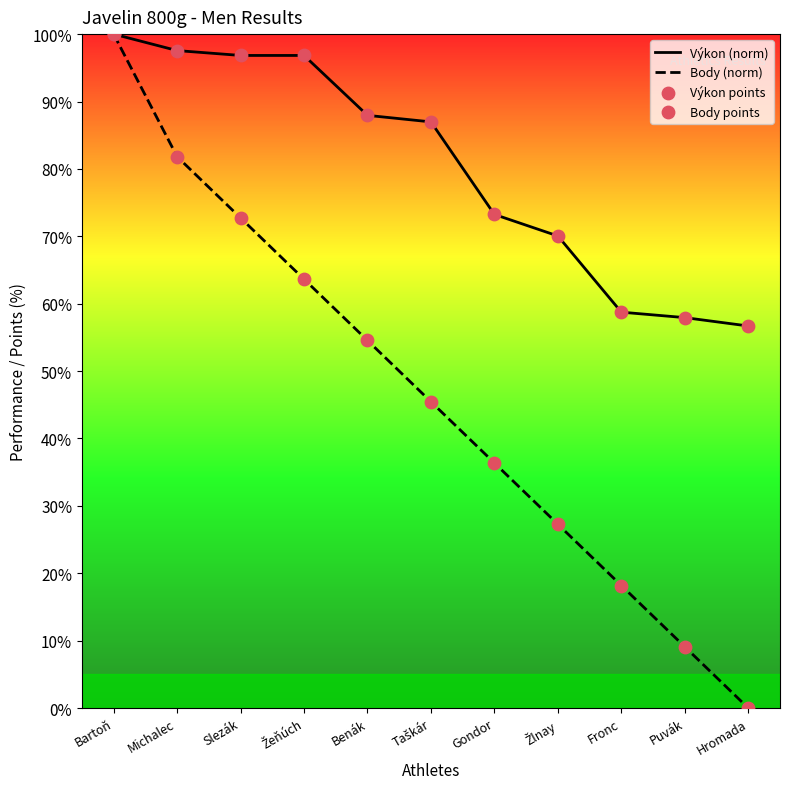

Which series has the largest Y range (max minus min)?

Body (norm)